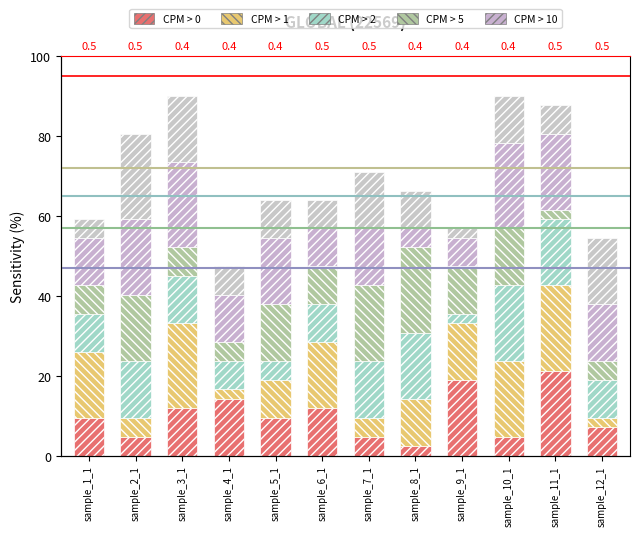

How many bars are there in total?

72